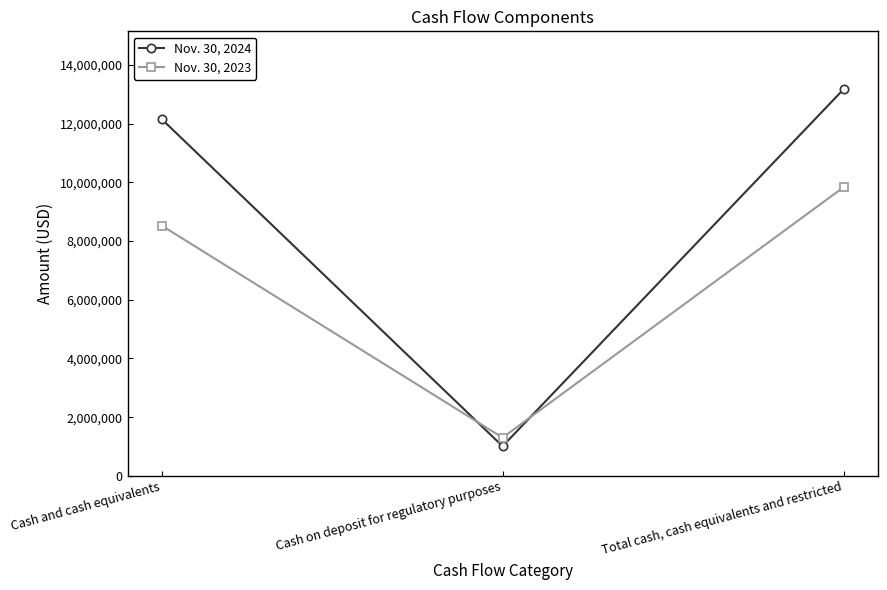

Rank the series by their average value, from highest to lowest.

Nov. 30, 2024, Nov. 30, 2023